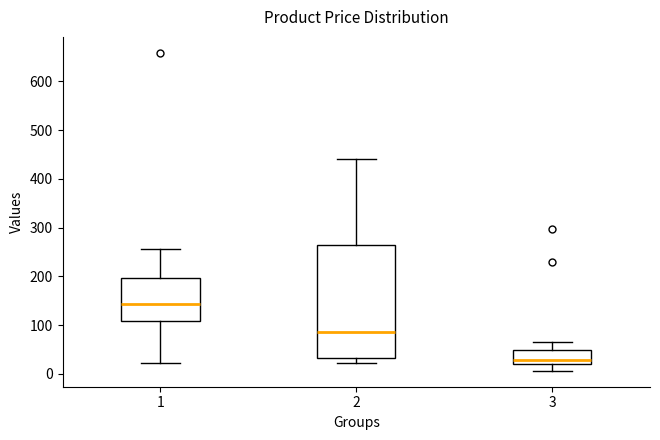

Where is the lower edge of the box at x = 3 on the y-axis? The values are not printed on the chart, so give them approximately, as read against the axis.

20